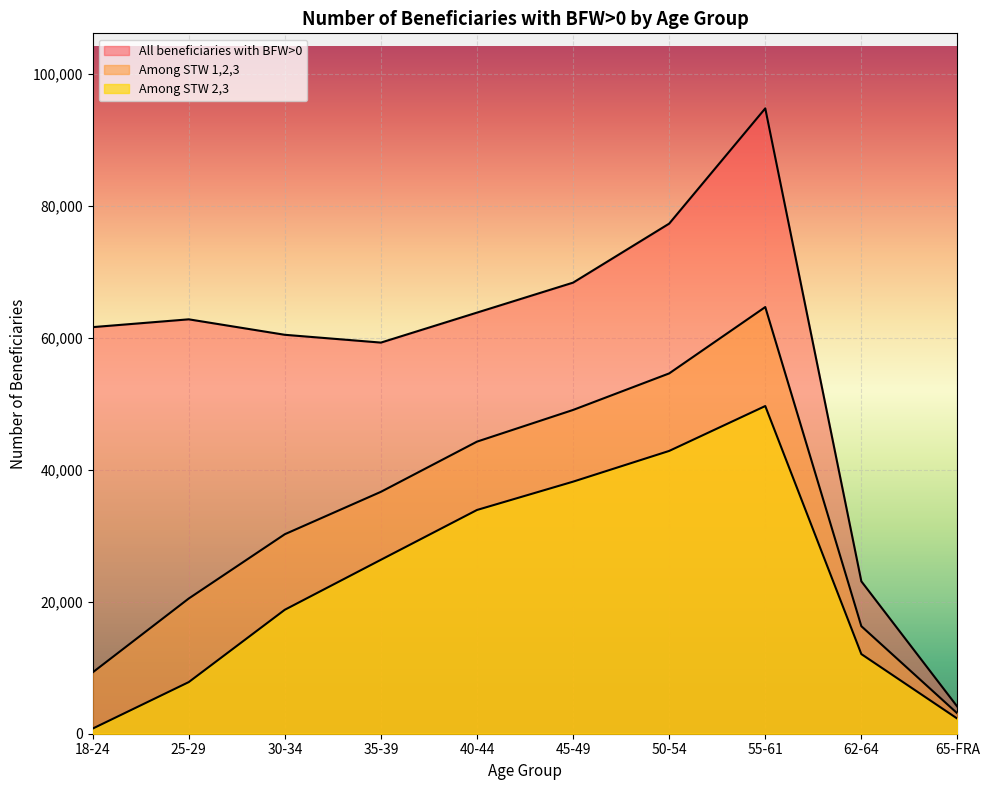

Reading right to left, what are all the values shown in this chart?

All beneficiaries with BFW>0: 4080	23102	94802	77331	68385	63843	59295	60477	62822	61639
Among STW 1,2,3: 3071	16300	64682	54623	49085	44282	36673	30245	20497	9293
Among STW 2,3: 2280	12073	49677	42872	38213	33921	26371	18795	7826	777